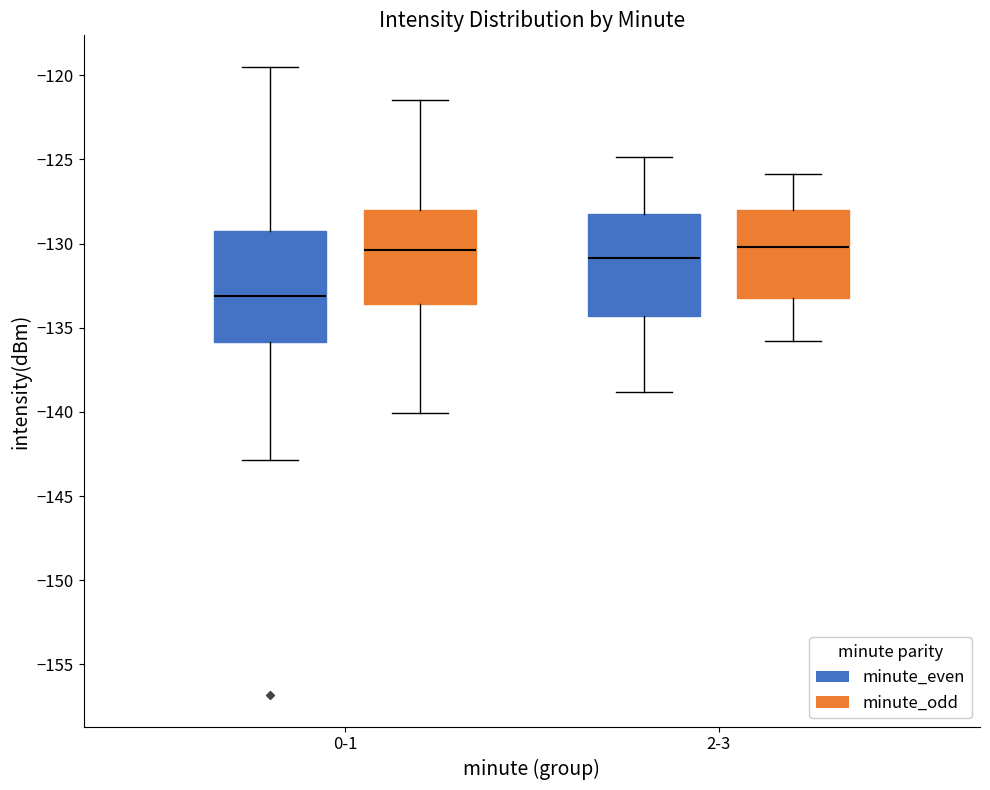

Reading left to right, transcribe this box plot: for each box, give where its median line is, the range the box spans, and where its two whiskers end, as read against the y-axis. The values are not printed on the chart, so give them approximately, as read against the axis.

0-1 (minute_even): median -133.0, box -136.0 to -129.0, whiskers -143.0 to -119.5
0-1 (minute_odd): median -130.5, box -133.5 to -128.0, whiskers -140.0 to -121.5
2-3 (minute_even): median -131.0, box -134.5 to -128.0, whiskers -139.0 to -125.0
2-3 (minute_odd): median -130.0, box -133.0 to -128.0, whiskers -136.0 to -126.0